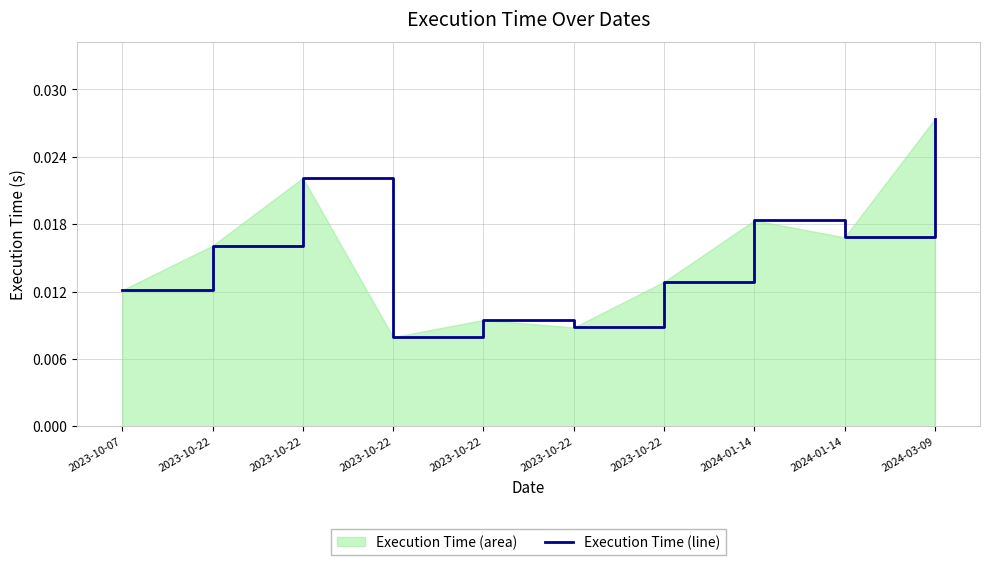

List the labels in order of value, largest first.

2024-03-09, 2023-10-22, 2024-01-14, 2024-01-14, 2023-10-22, 2023-10-22, 2023-10-07, 2023-10-22, 2023-10-22, 2023-10-22